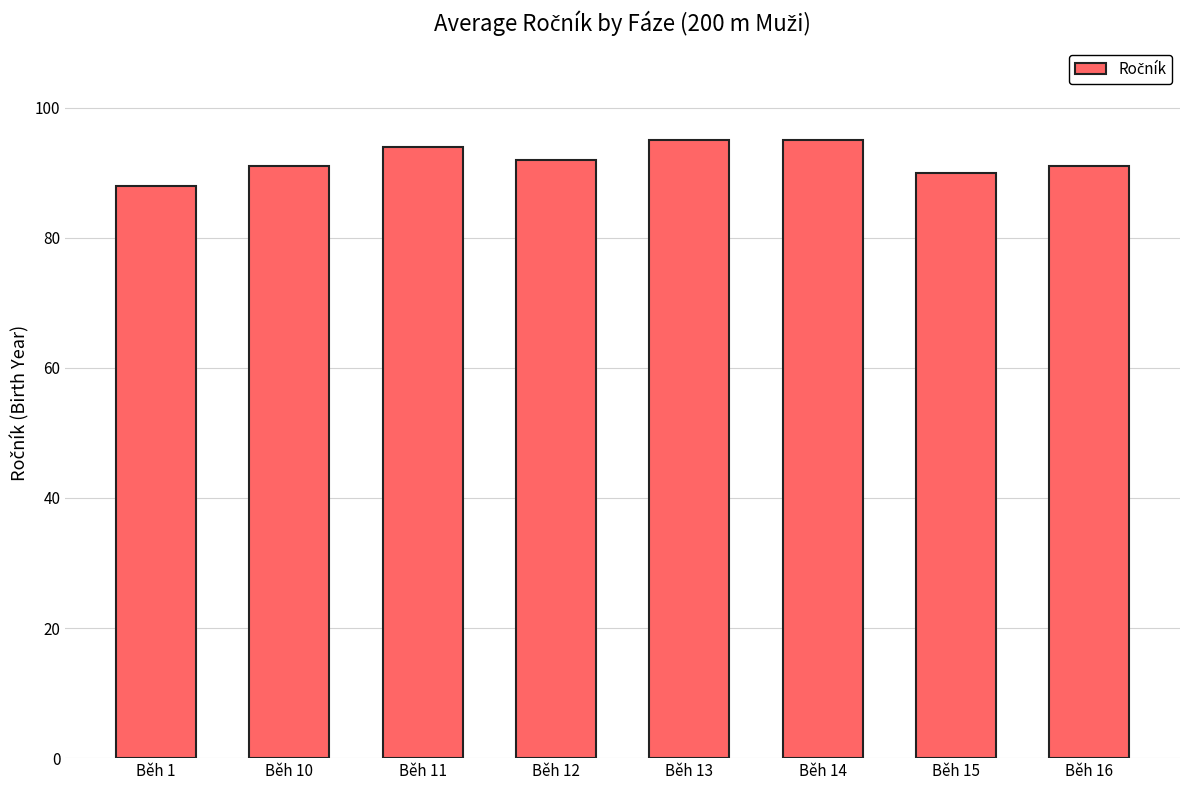

What is the value of the 5th bar from the left?

95